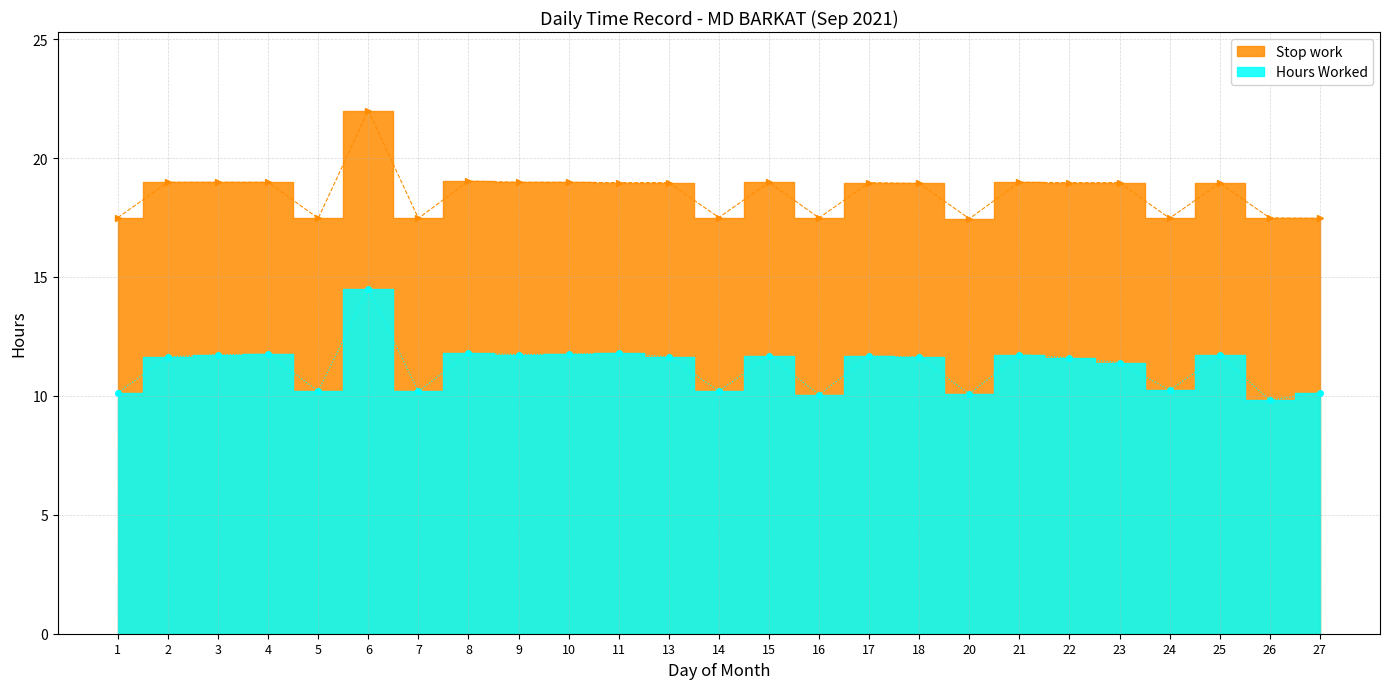

What is the approximate value of Hours Worked at 27?

10.1